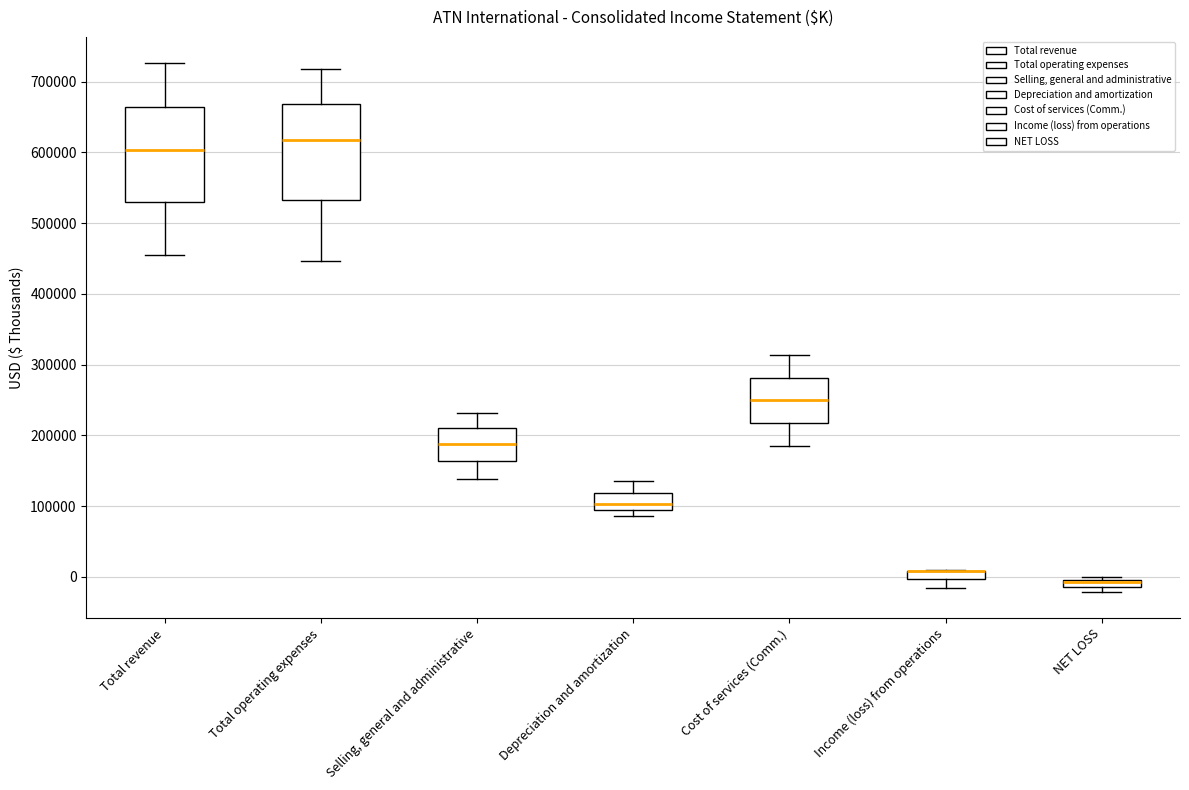

Where is the upper edge of the box for NET LOSS on the y-axis? The values are not printed on the chart, so give them approximately, as read against the axis.

0